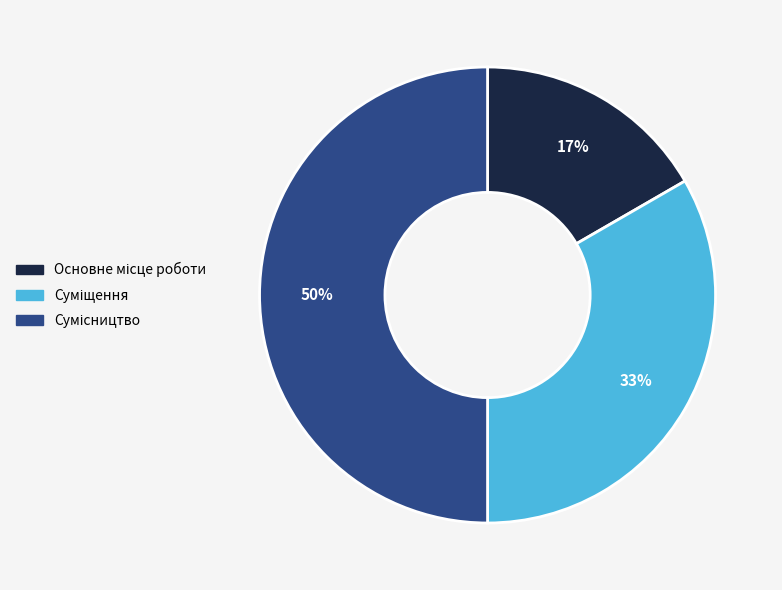

To the nearest percent, what is the average slice percentage?

33%